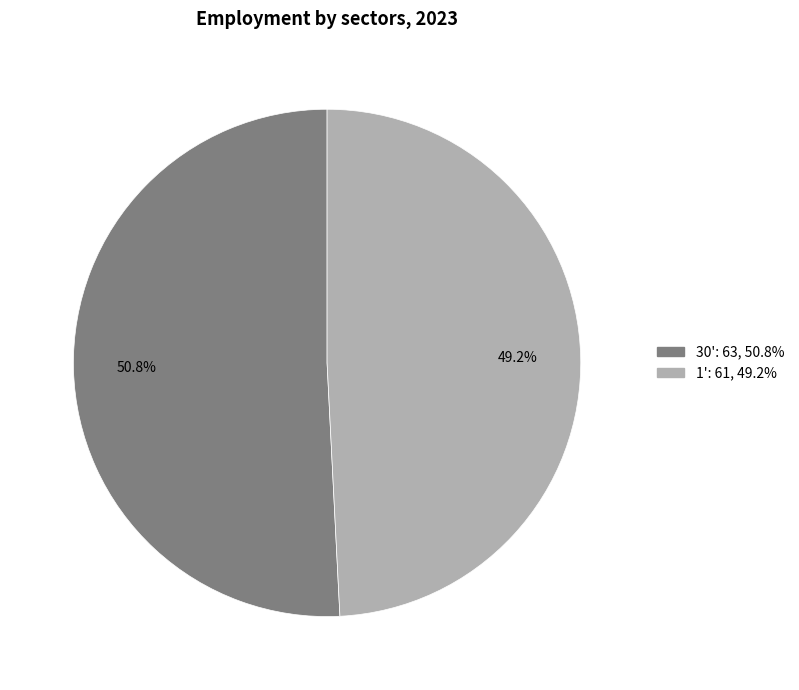

What is the largest slice in the pie chart?

30'